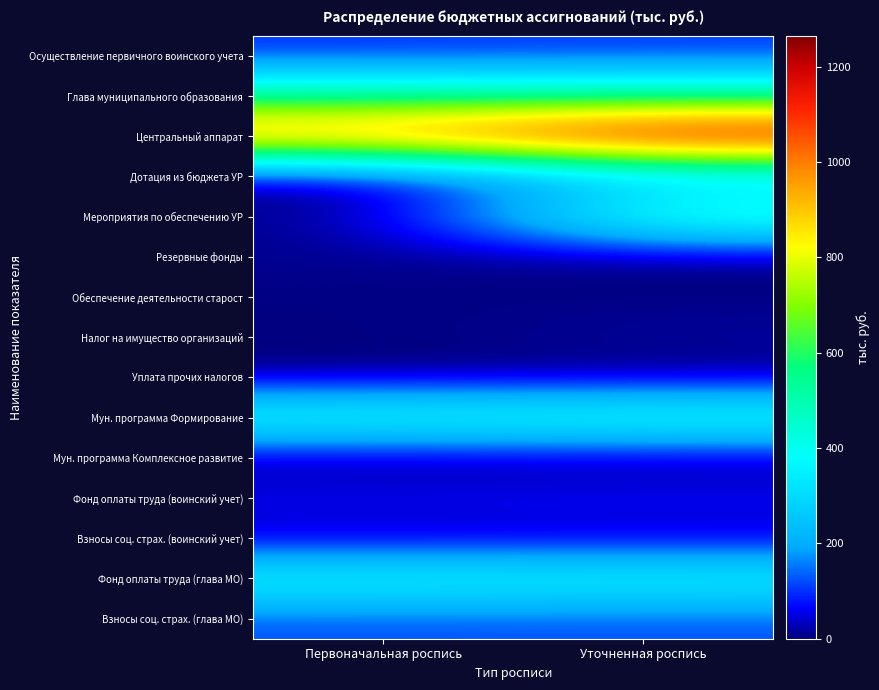

How many distinct data groups are displayed?

15